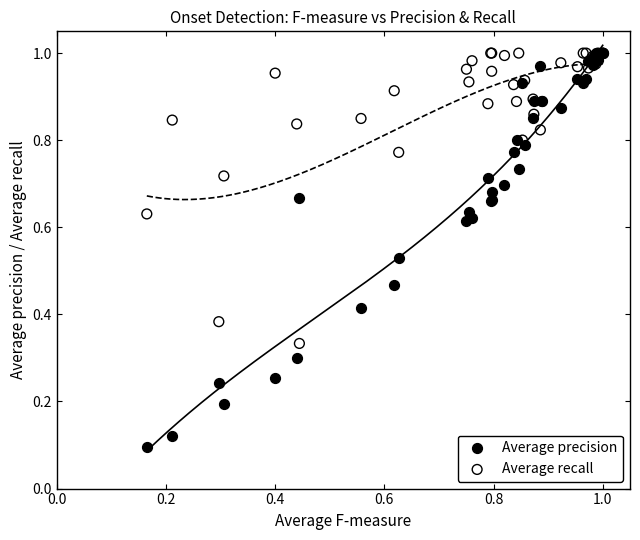

Which series has the widest spread of Y values?

Average precision